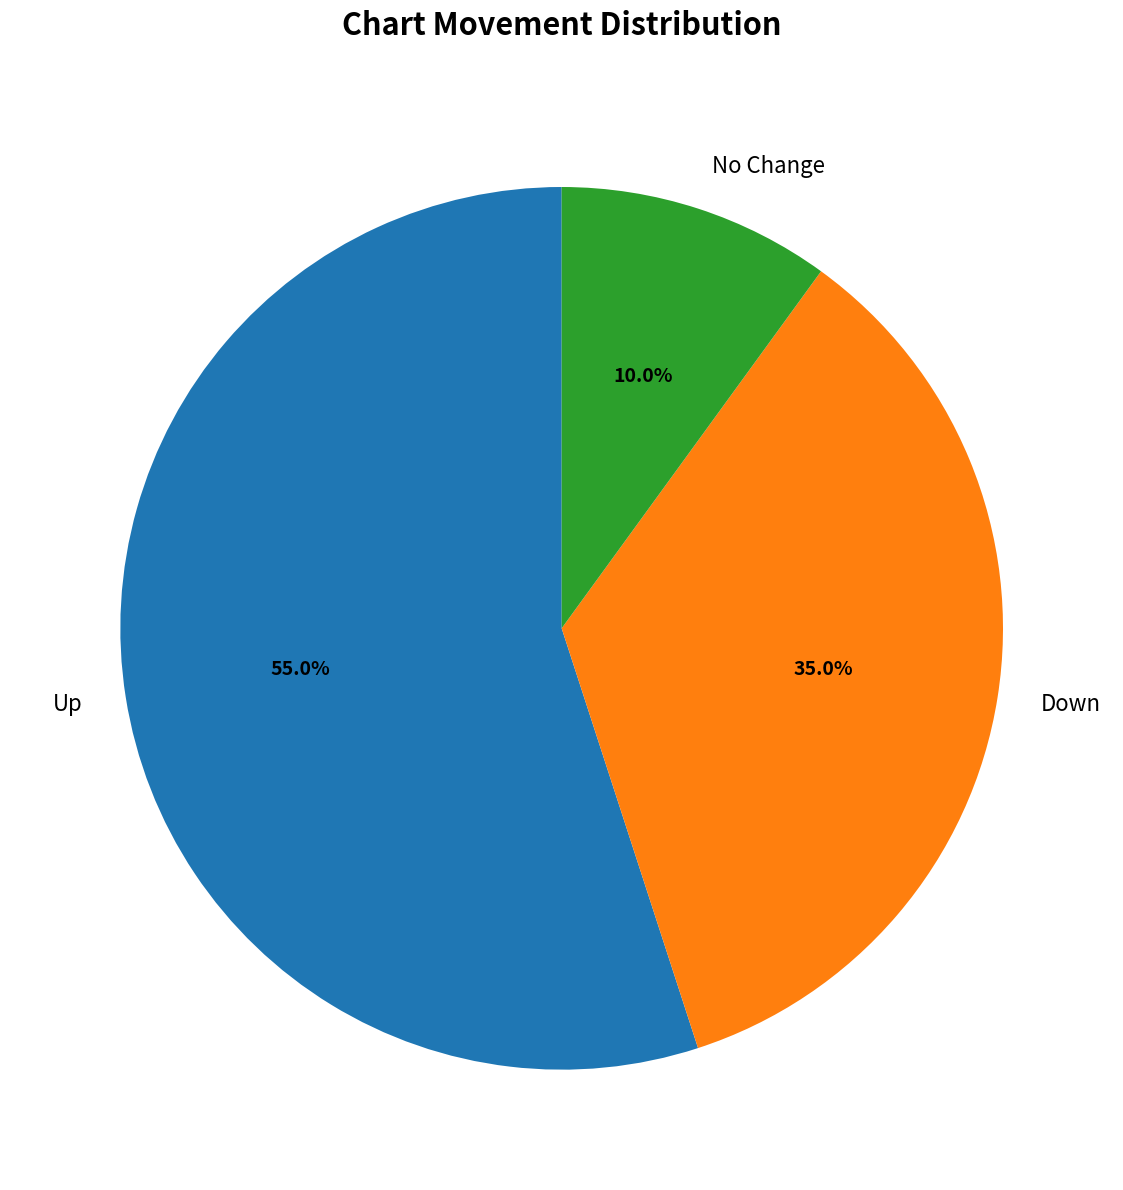

Approximately how many times larger is the value at Up compared to Down?

1.6